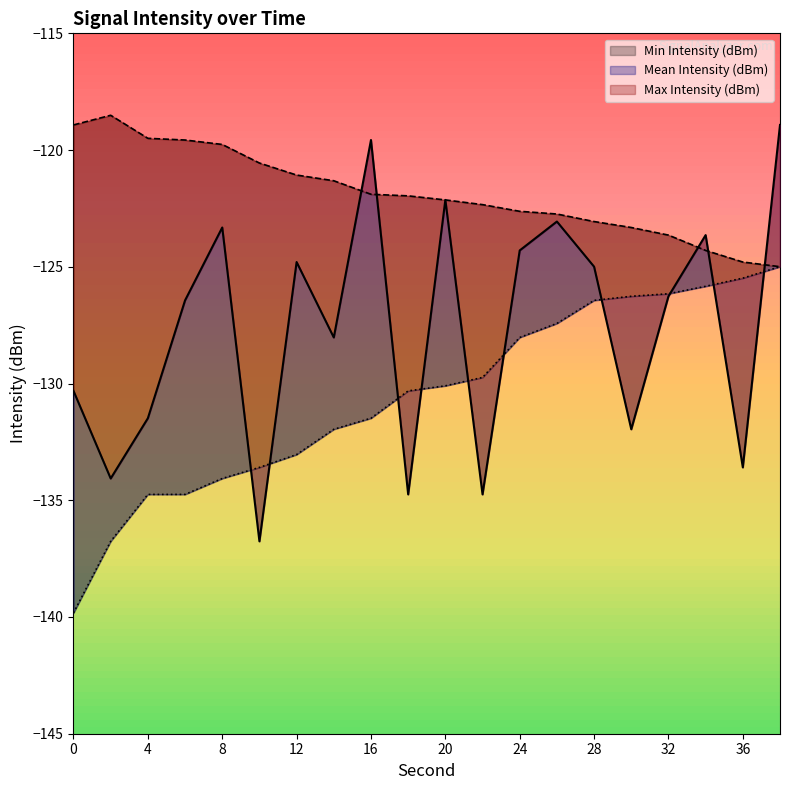

Which series has the widest spread of values?

Mean Intensity (dBm)